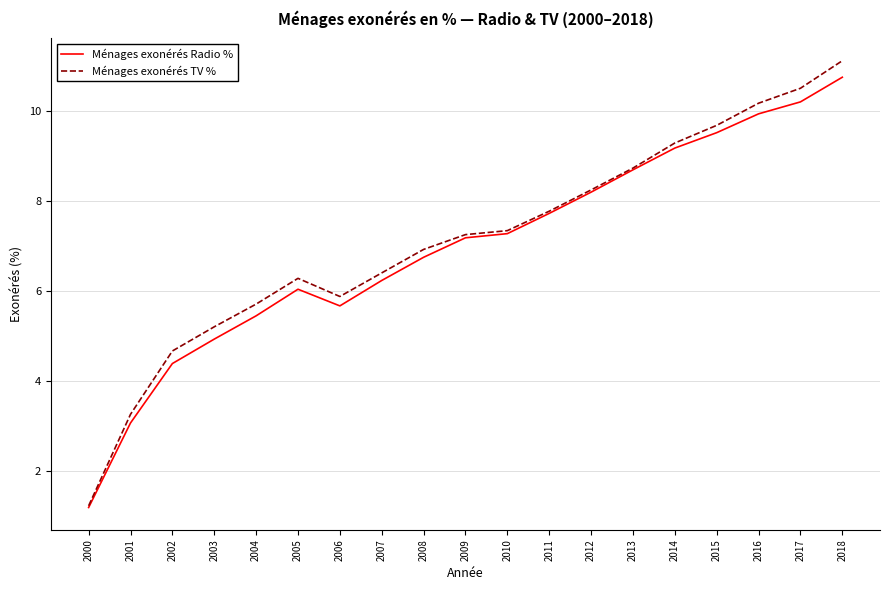

Which series has the largest range (max minus min)?

Ménages exonérés TV %